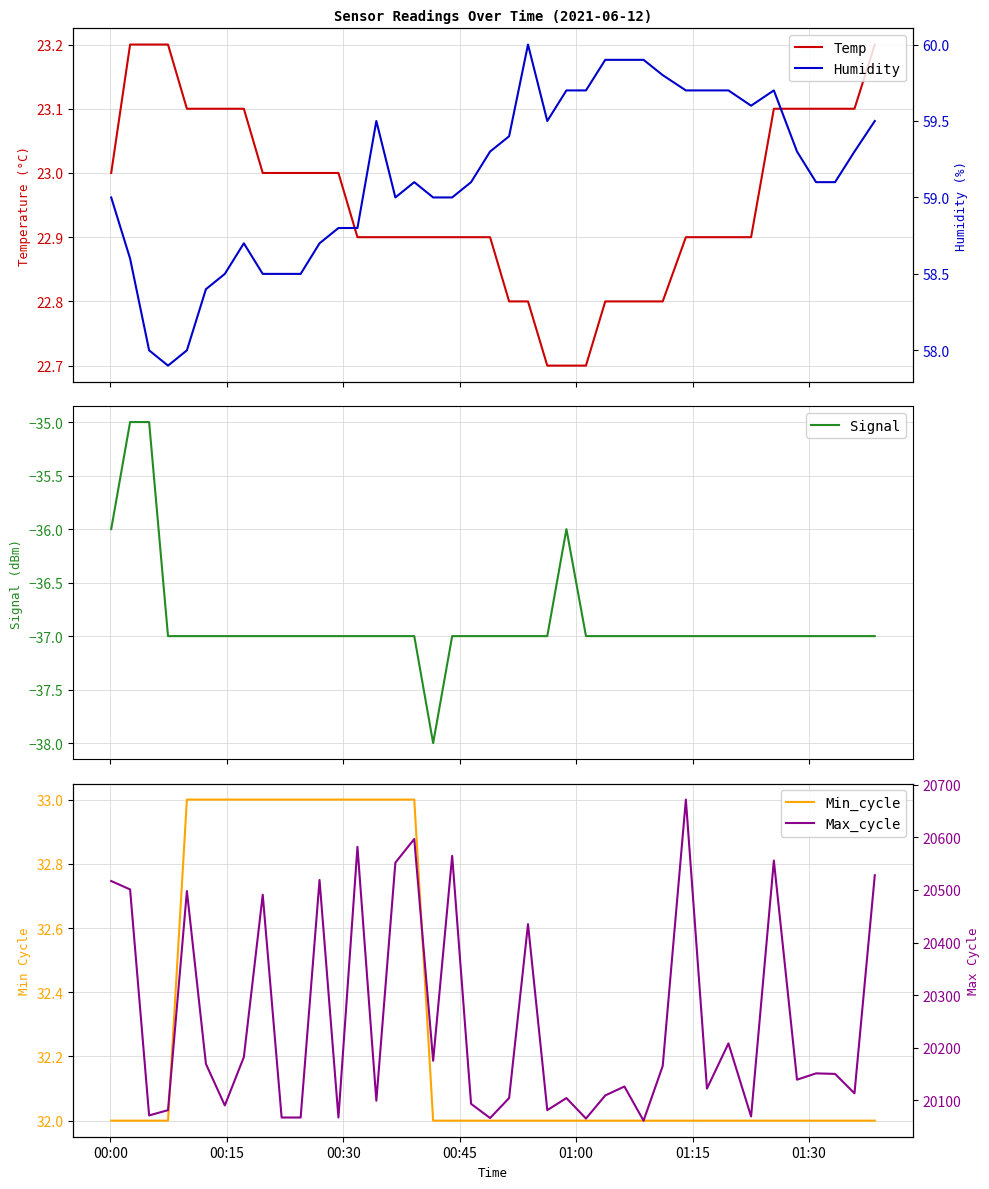

Reading right to left, extract all data points from this chart.

Temp: 23.2	23.1	23.1	23.1	23.1	23.1	22.9	22.9	22.9	22.9	22.8	22.8	22.8	22.8	22.7	22.7	22.7	22.8	22.8	22.9	22.9	22.9	22.9	22.9	22.9	22.9	22.9	23.0	23.0	23.0	23.0	23.0	23.1	23.1	23.1	23.1	23.2	23.2	23.2	23.0
Signal: -37.0	-37.0	-37.0	-37.0	-37.0	-37.0	-37.0	-37.0	-37.0	-37.0	-37.0	-37.0	-37.0	-37.0	-37.0	-36.0	-37.0	-37.0	-37.0	-37.0	-37.0	-37.0	-38.0	-37.0	-37.0	-37.0	-37.0	-37.0	-37.0	-37.0	-37.0	-37.0	-37.0	-37.0	-37.0	-37.0	-37.0	-35.0	-35.0	-36.0
Min_cycle: 32.0	32.0	32.0	32.0	32.0	32.0	32.0	32.0	32.0	32.0	32.0	32.0	32.0	32.0	32.0	32.0	32.0	32.0	32.0	32.0	32.0	32.0	32.0	33.0	33.0	33.0	33.0	33.0	33.0	33.0	33.0	33.0	33.0	33.0	33.0	33.0	32.0	32.0	32.0	32.0
Humidity: 59.5	59.3	59.1	59.1	59.3	59.7	59.6	59.7	59.7	59.7	59.8	59.9	59.9	59.9	59.7	59.7	59.5	60.0	59.4	59.3	59.1	59.0	59.0	59.1	59.0	59.5	58.8	58.8	58.7	58.5	58.5	58.5	58.7	58.5	58.4	58.0	57.9	58.0	58.6	59.0
Max_cycle: 20528.0	20113.0	20150.0	20151.0	20139.0	20556.0	20069.0	20208.0	20122.0	20672.0	20165.0	20061.0	20126.0	20109.0	20065.0	20104.0	20081.0	20435.0	20104.0	20066.0	20093.0	20565.0	20175.0	20597.0	20552.0	20099.0	20582.0	20067.0	20519.0	20067.0	20067.0	20491.0	20182.0	20090.0	20169.0	20498.0	20081.0	20071.0	20501.0	20517.0